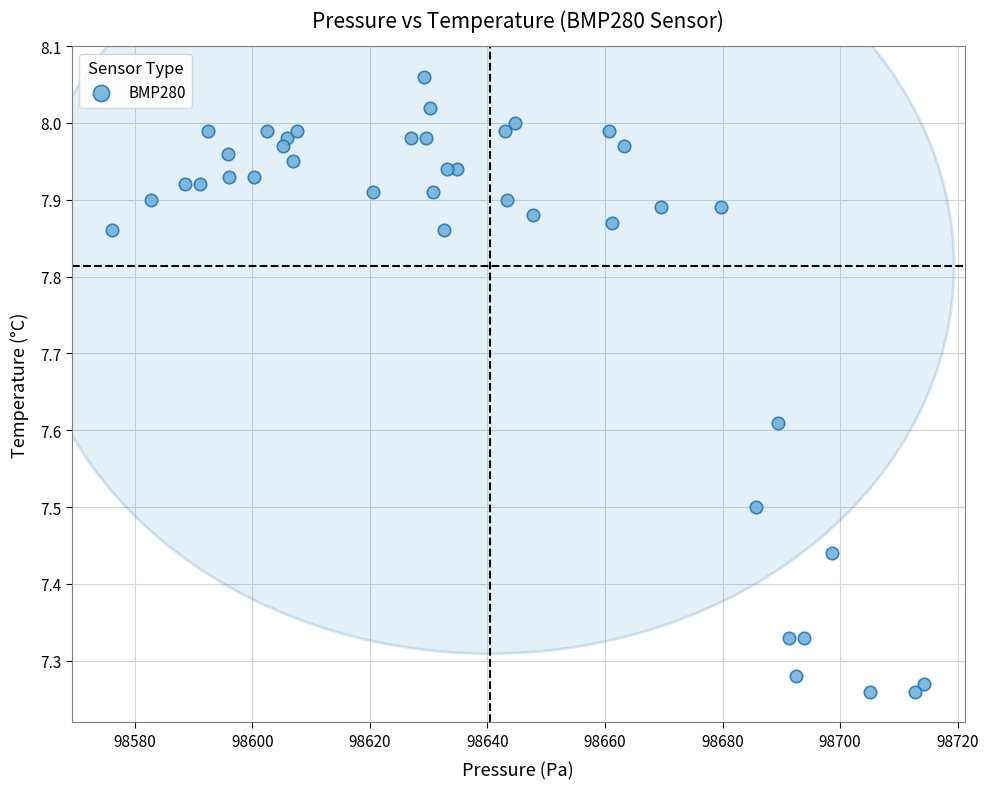

What is the range of Y values (max minus min)?

0.8